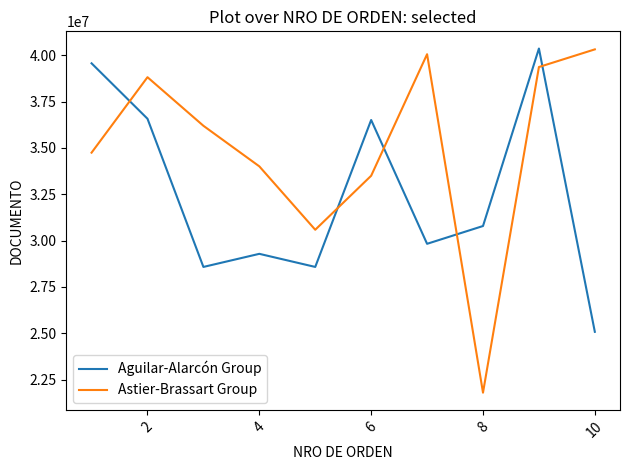

What is the minimum value for Aguilar-Alarcón Group?

25080374